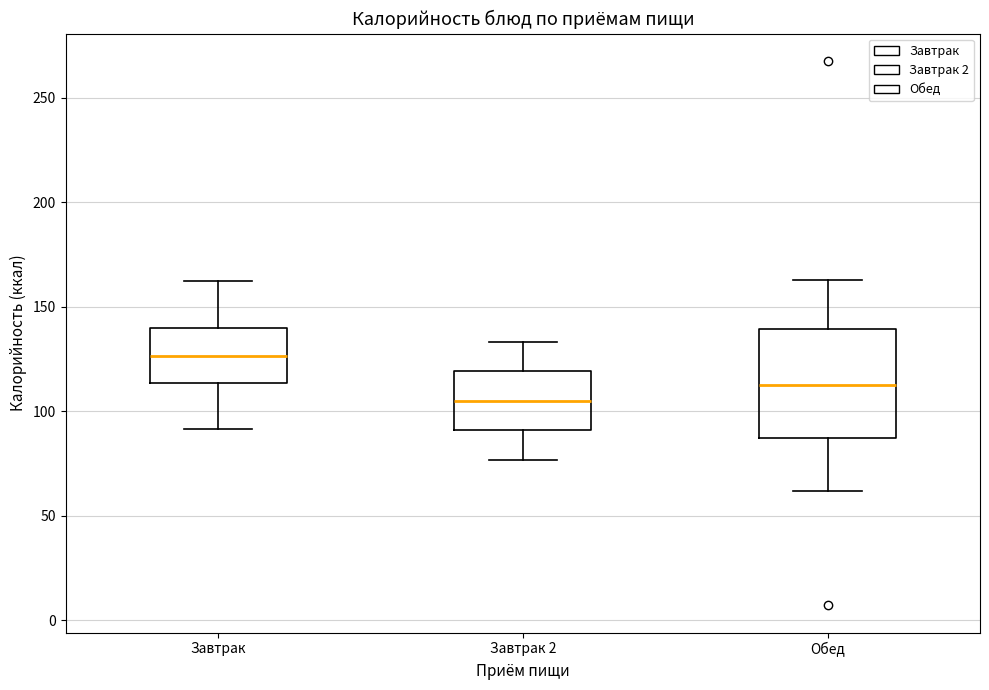

Which box's median line is the highest?

Завтрак